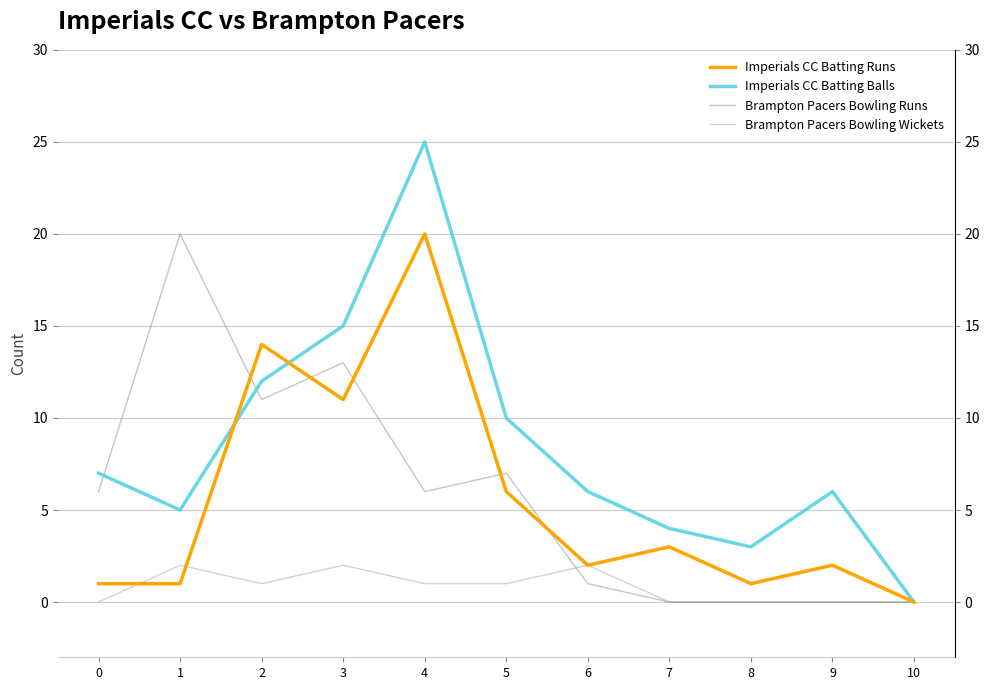

Is it true that Imperials CC Batting Balls equals 25 at 4?

True